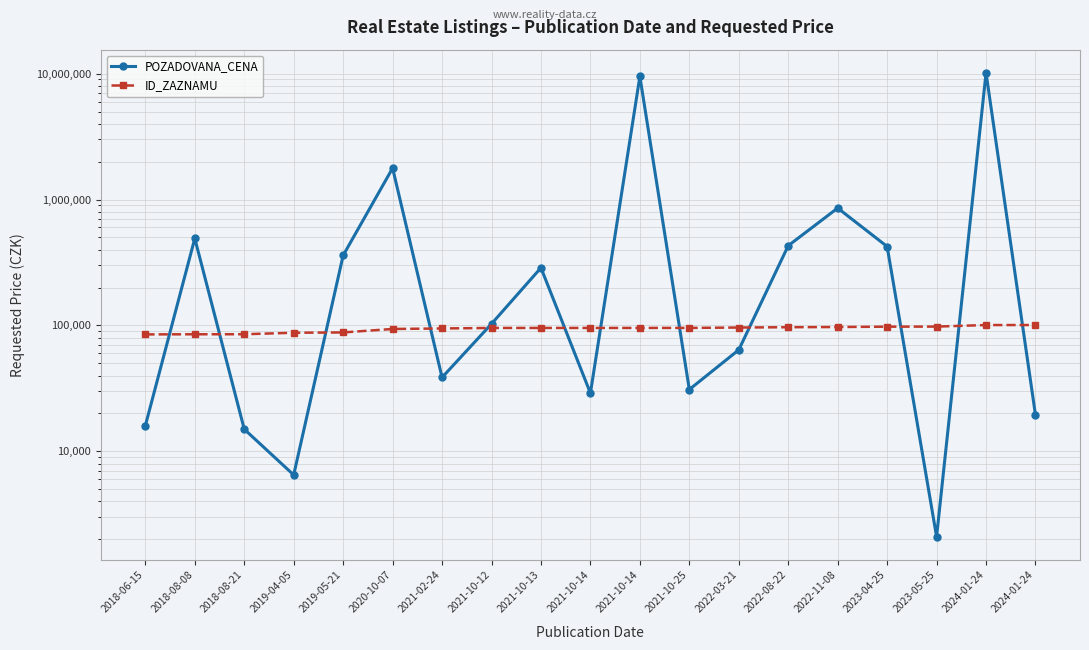

Does the chart display data point markers on the line(s)?

Yes